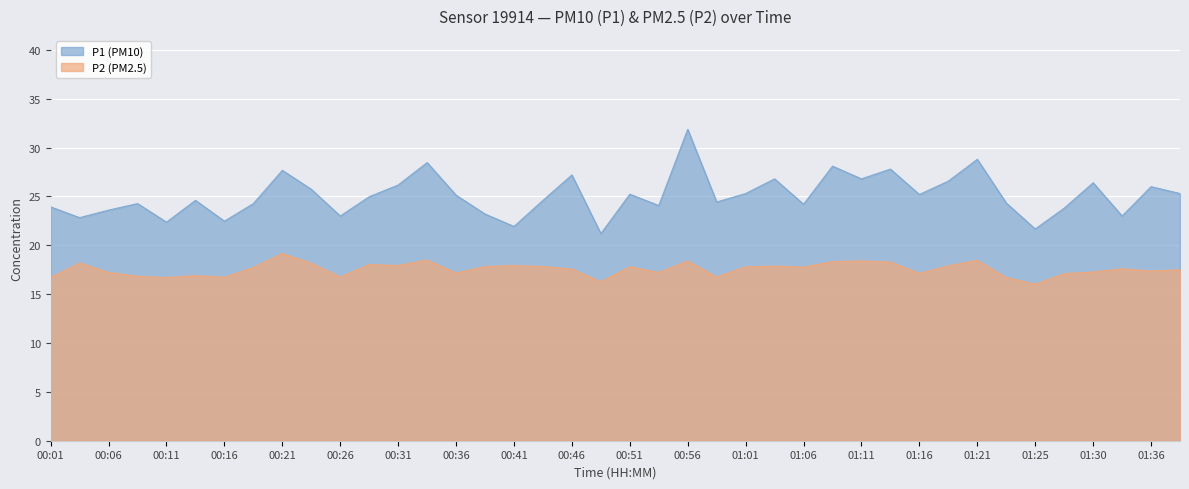

In P2, how many points are higher than both neighbors (excluding endpoints)?

12